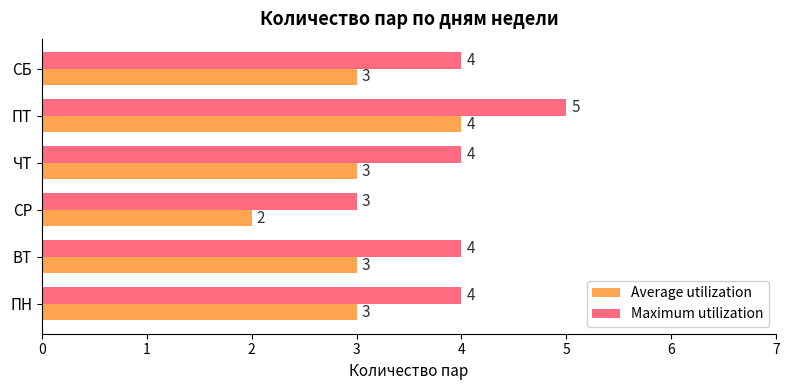

What is the approximate value of Average utilization at ЧТ?

3